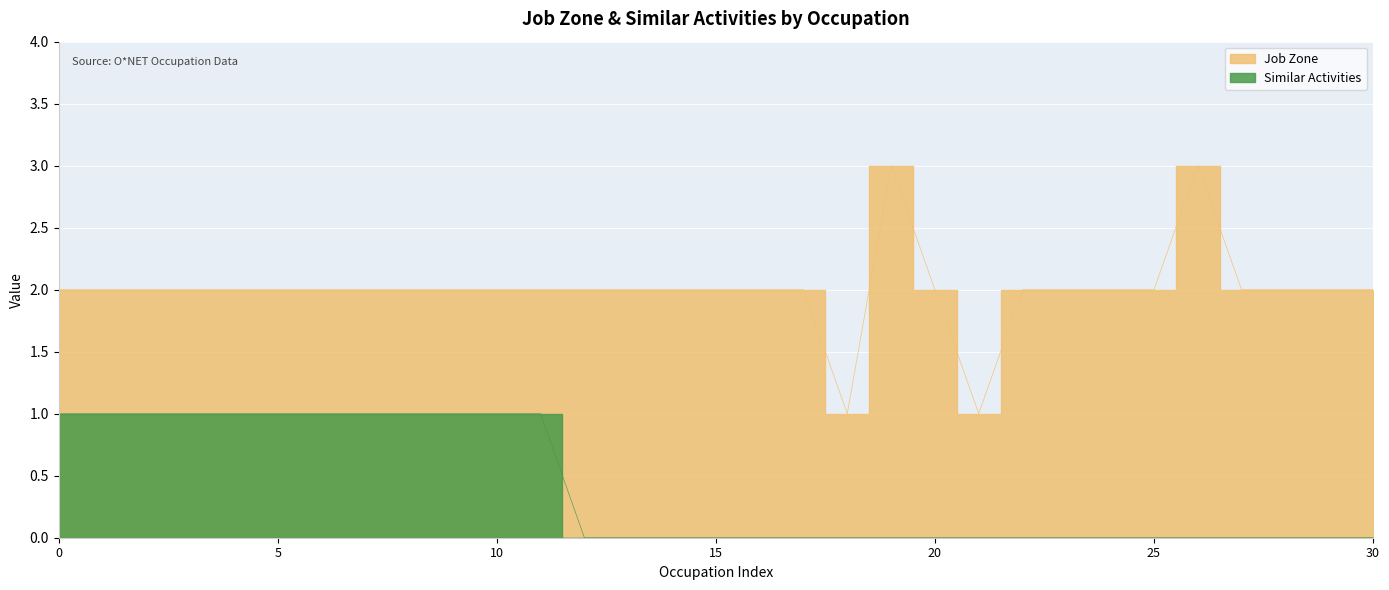

True or false: Job Zone has more than 2 interior local peaks.

False